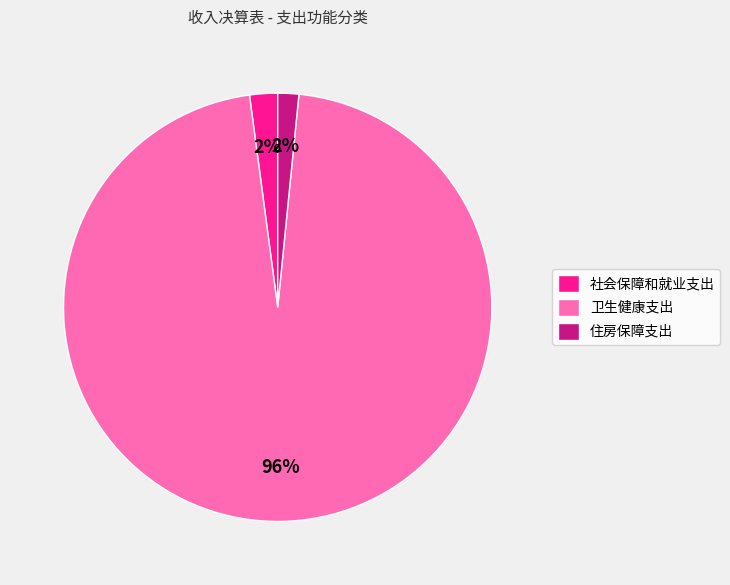

What is the largest slice in the pie chart?

卫生健康支出